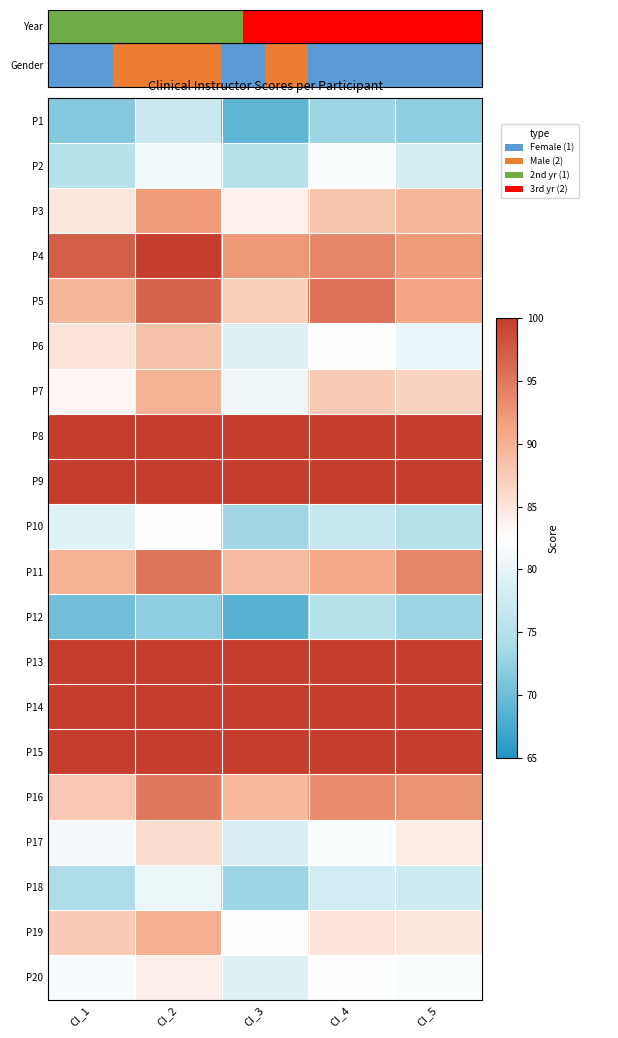

Where is P20 nearest to the value 81?

CI_1